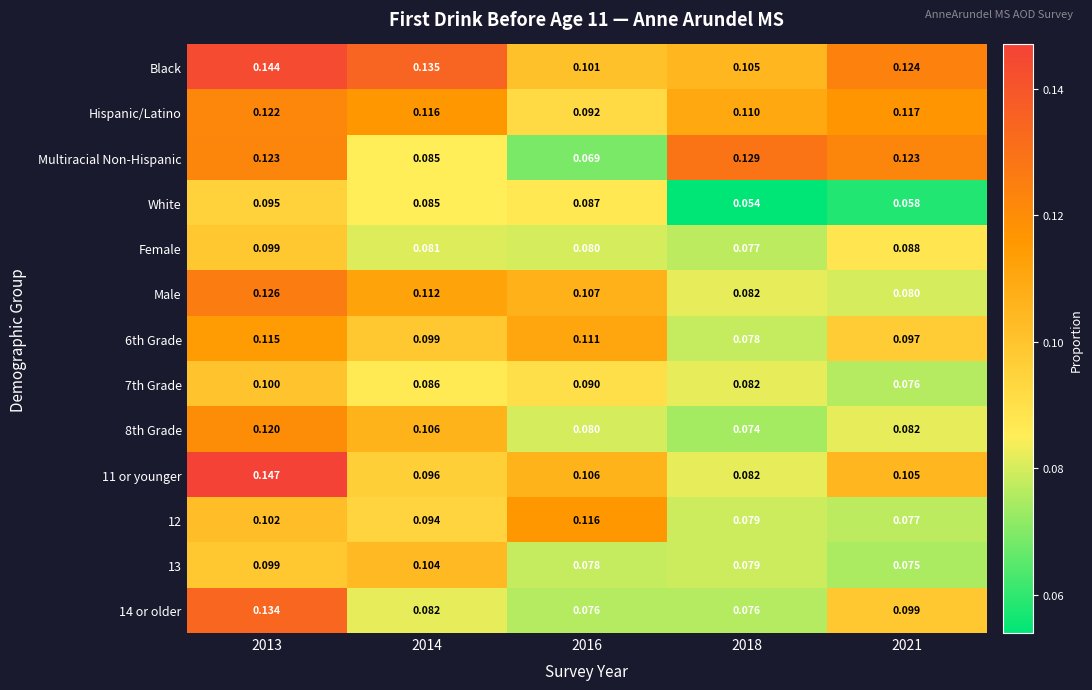

What is the minimum value shown in the chart?

0.1